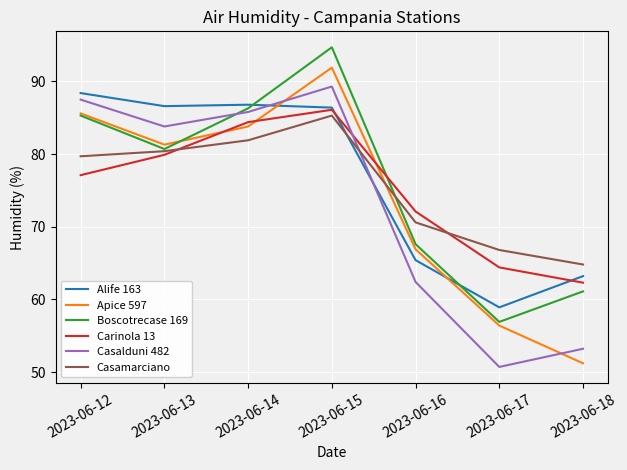

Is this an area chart (filled region under the line)?

No